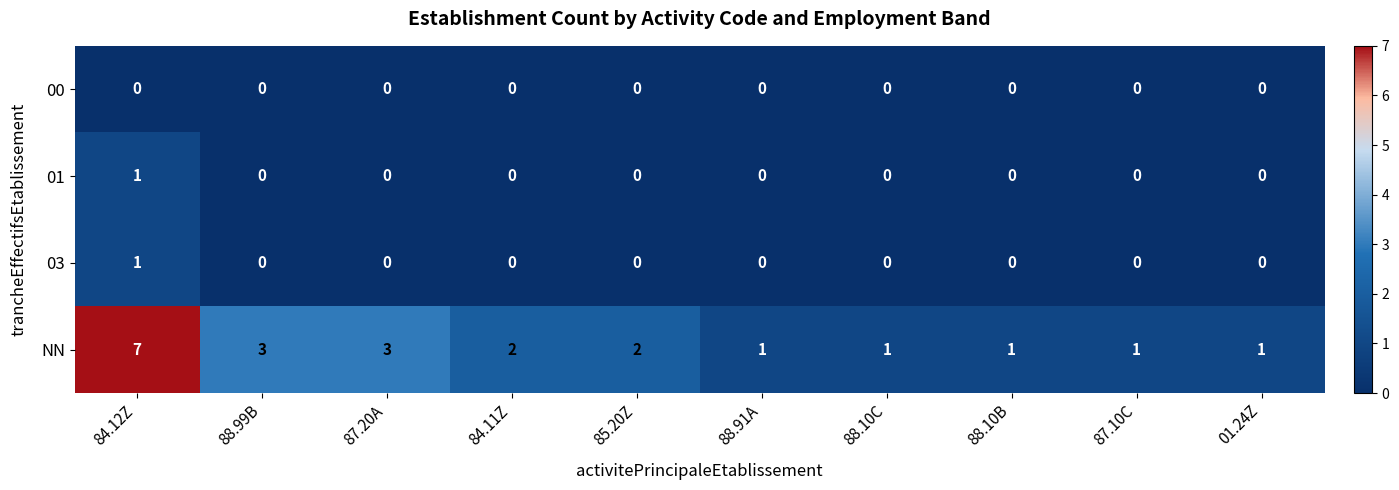

Is it true that 01 equals 0 at 87.20A?

True